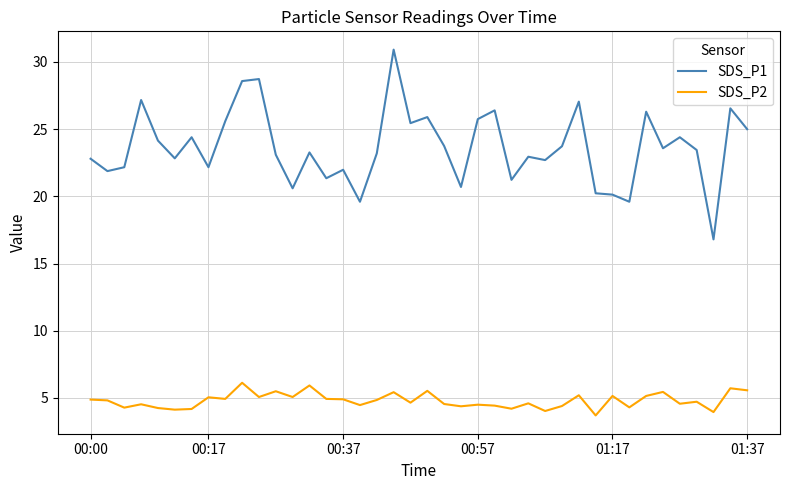

Which series has the widest spread of values?

SDS_P1